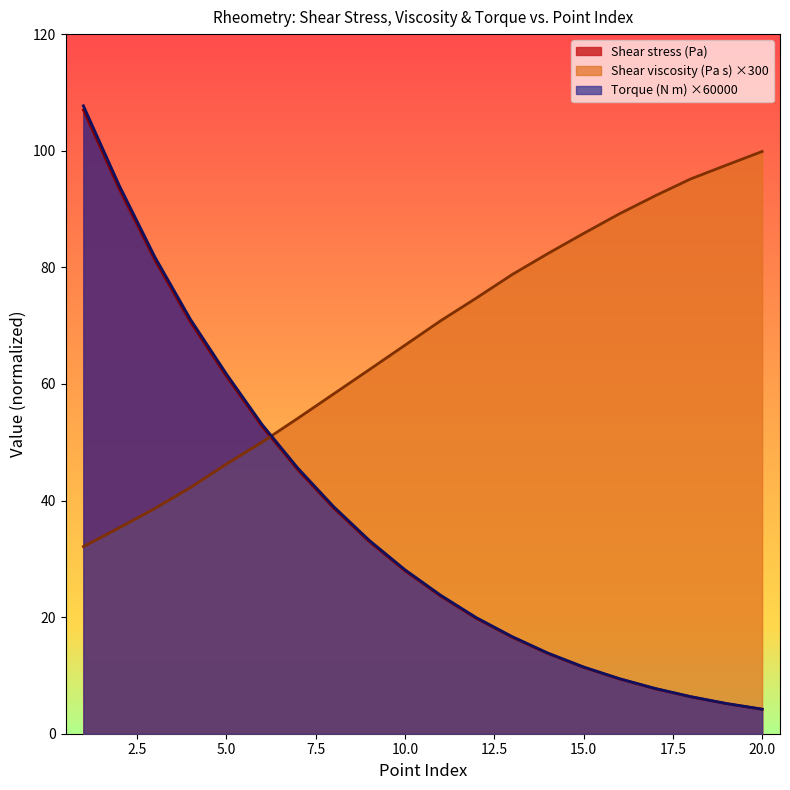

What is the value of the Shear viscosity (Pa s) point at the 10th from the left?

66.6